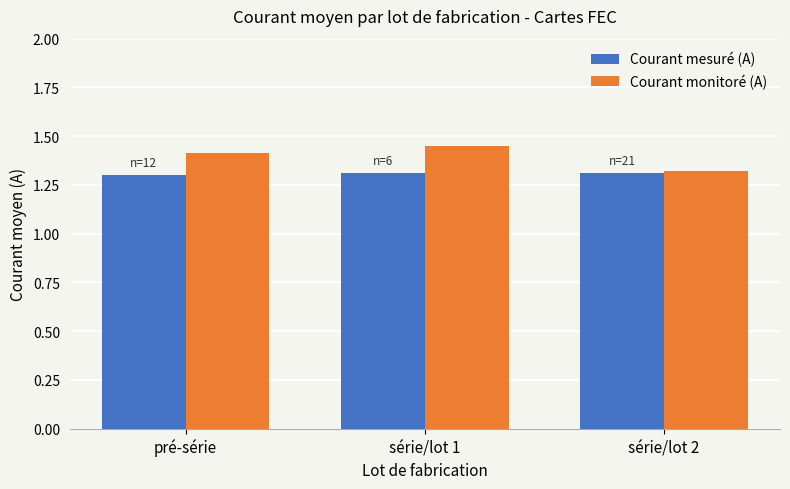

List the series in order of their overall mean, highest first.

Courant monitoré (A), Courant mesuré (A)